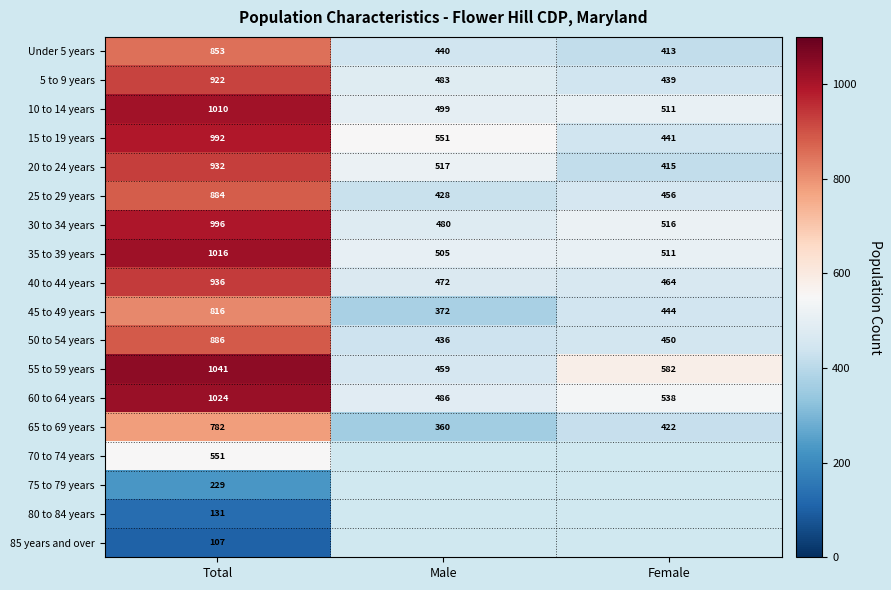

What is the spread (max minus min) of values at Total?

934